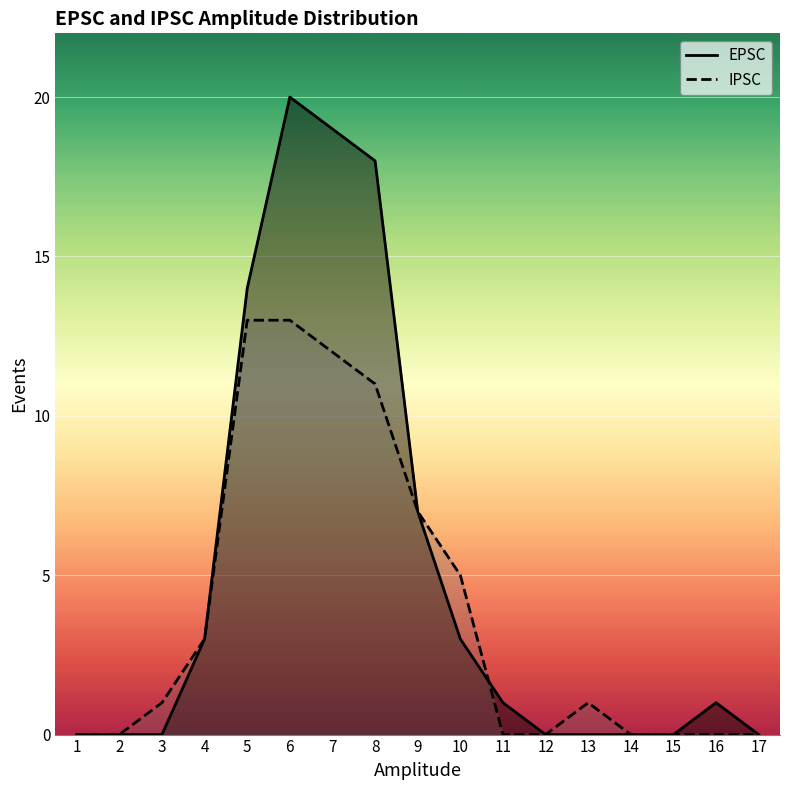

What is the average value of the EPSC series?

5